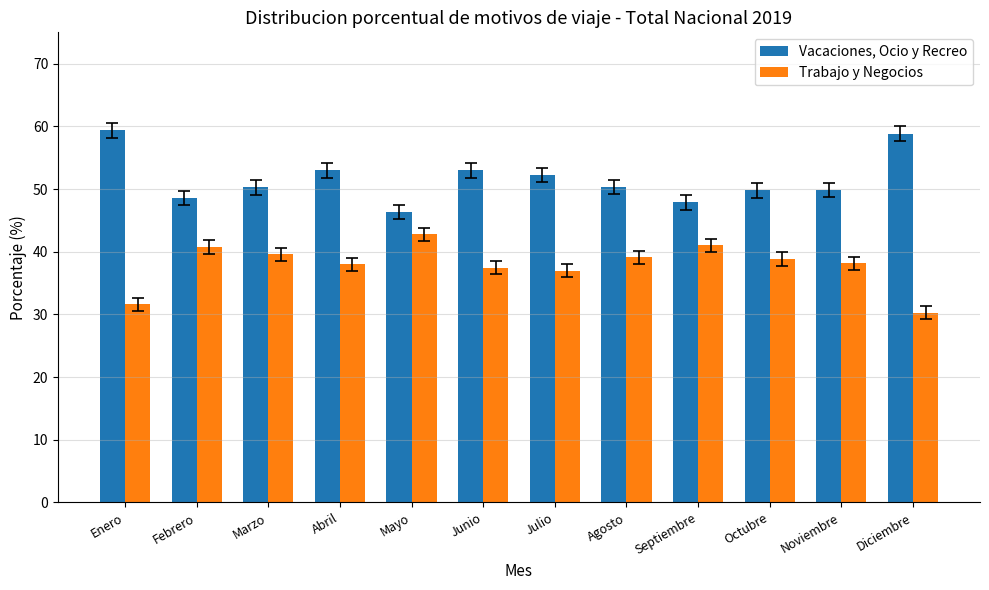

How many series are shown in this chart?

2